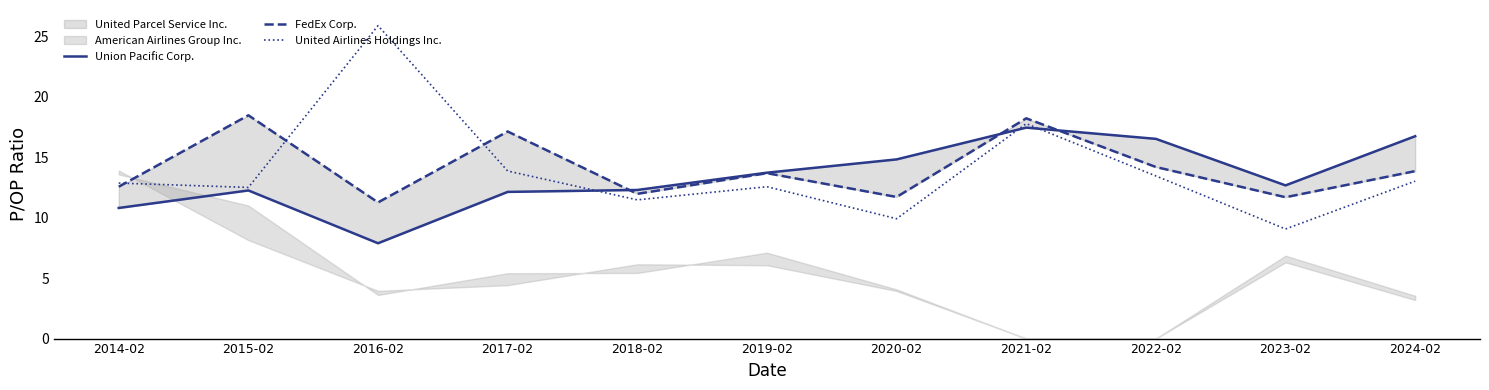

Rank the series at 2017-02 from lowest to highest value.

Union Pacific Corp., United Airlines Holdings Inc., FedEx Corp.